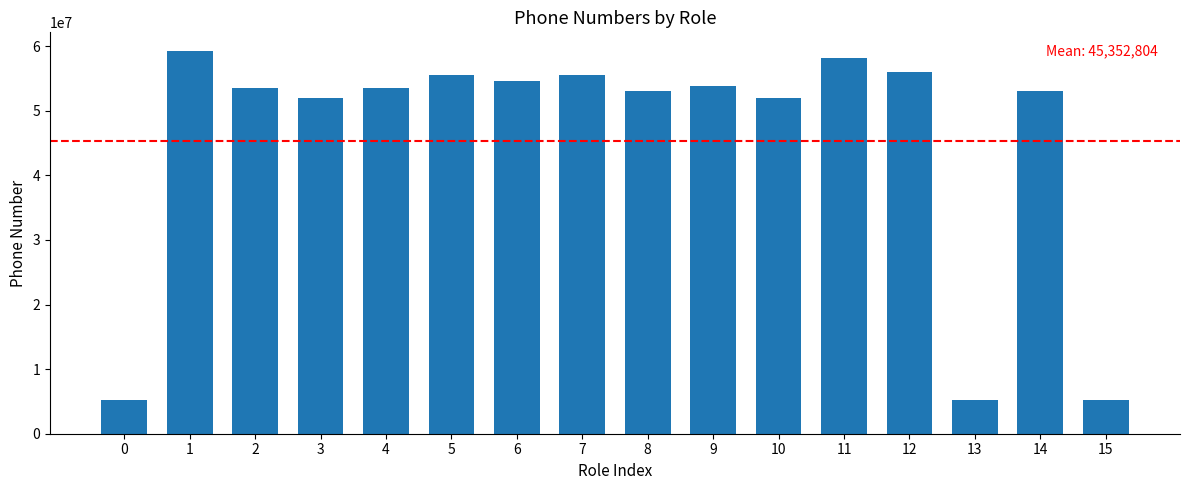

What is the difference between the maximum and minimum values?

54039451